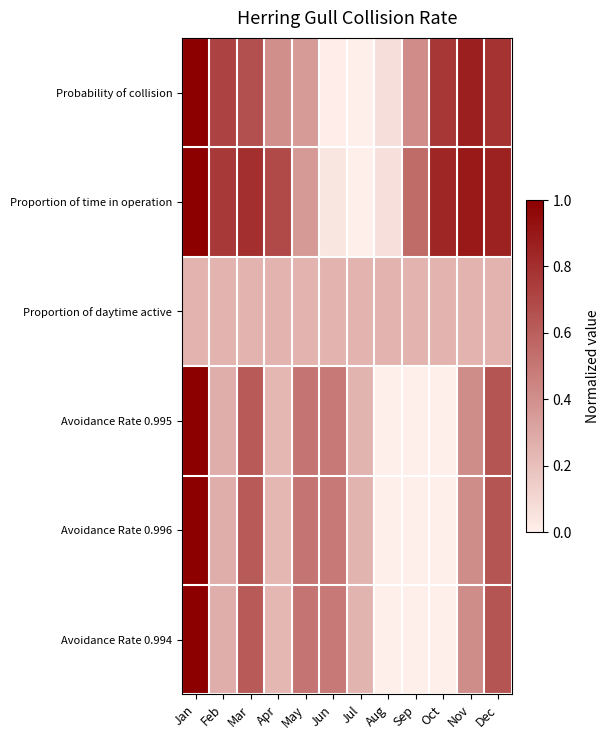

Which has a higher value, May or Mar?

Mar